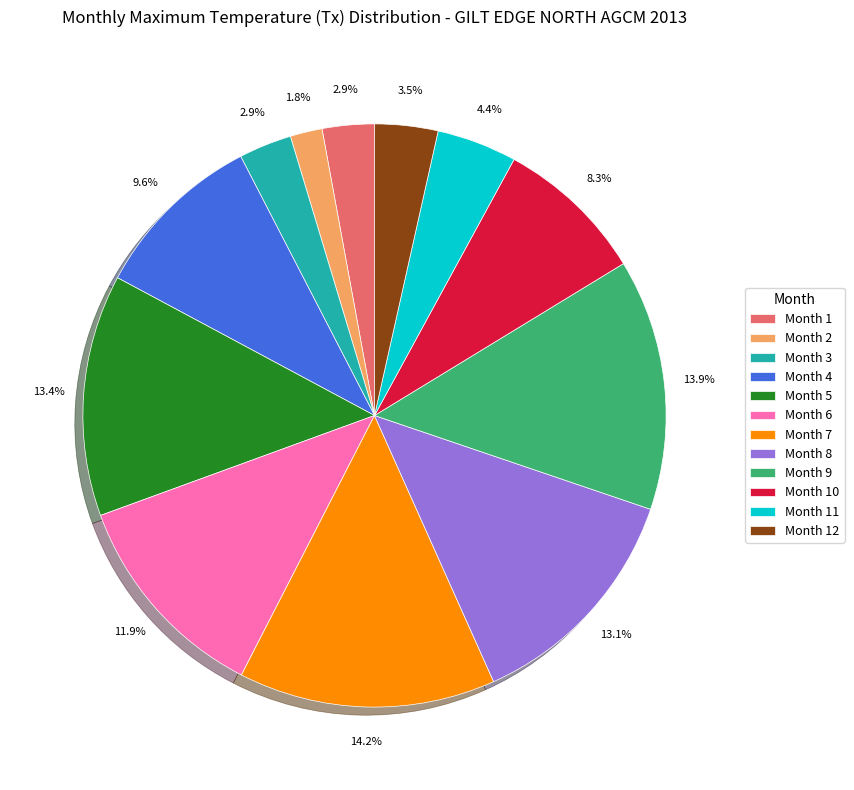

Does any single category account for the majority?

No